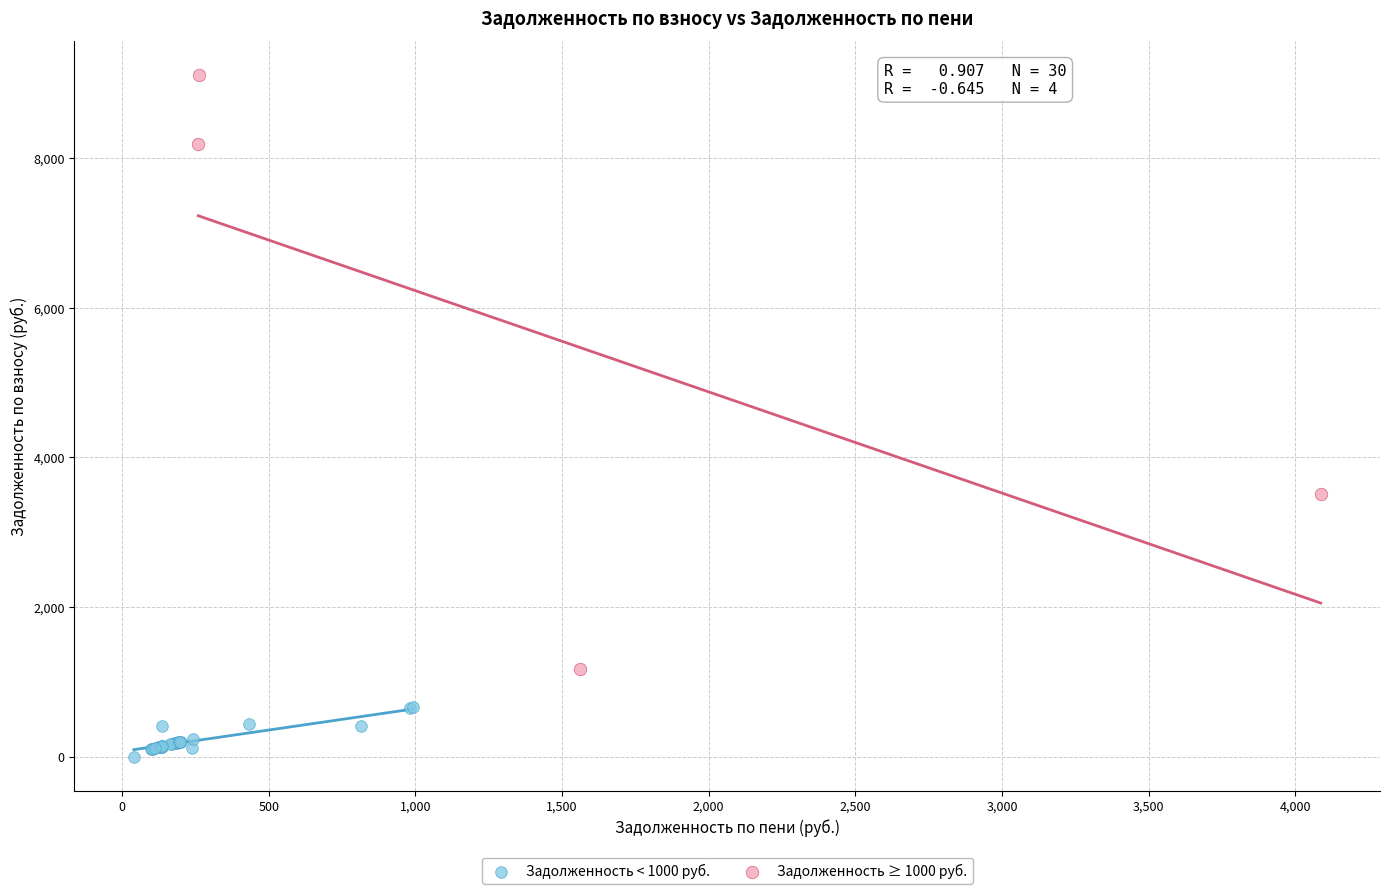

Which series reaches the maximum Y coordinate?

Задолженность ≥ 1000 руб.